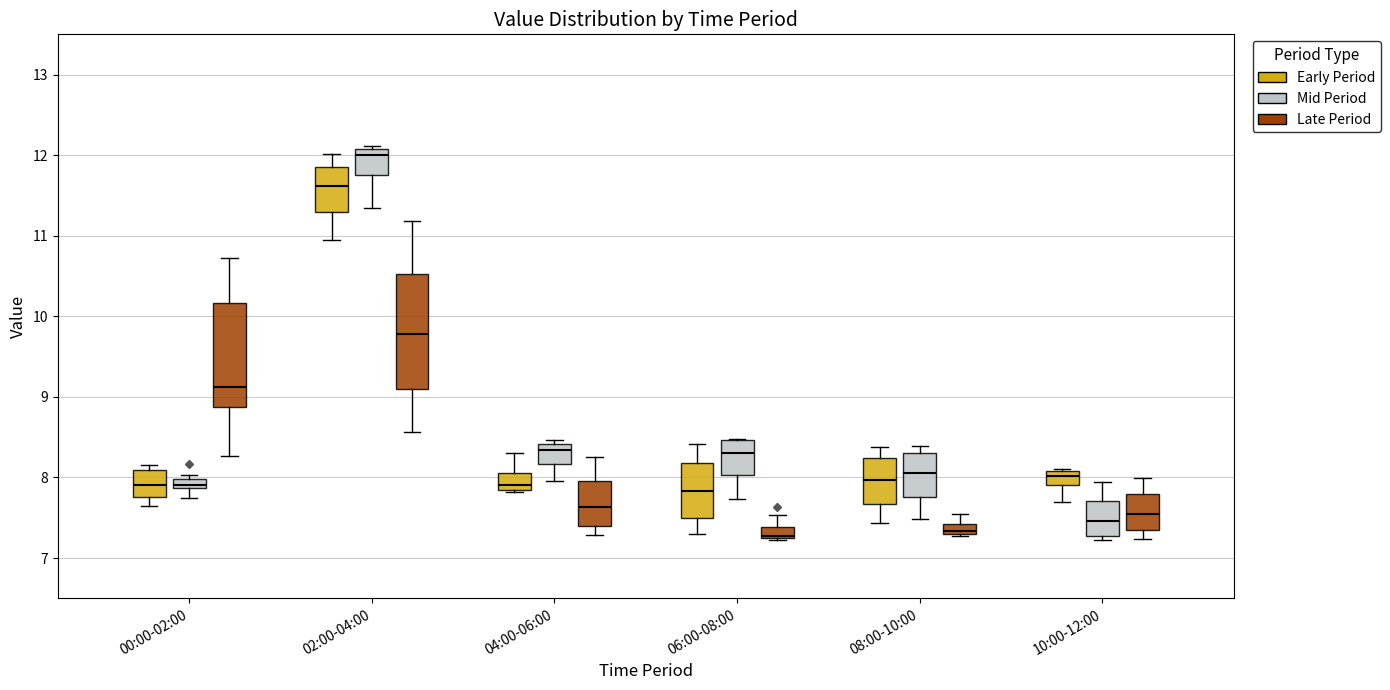

Where is the upper edge of the box for 10:00-12:00 (Early Period) on the y-axis? The values are not printed on the chart, so give them approximately, as read against the axis.

8.1